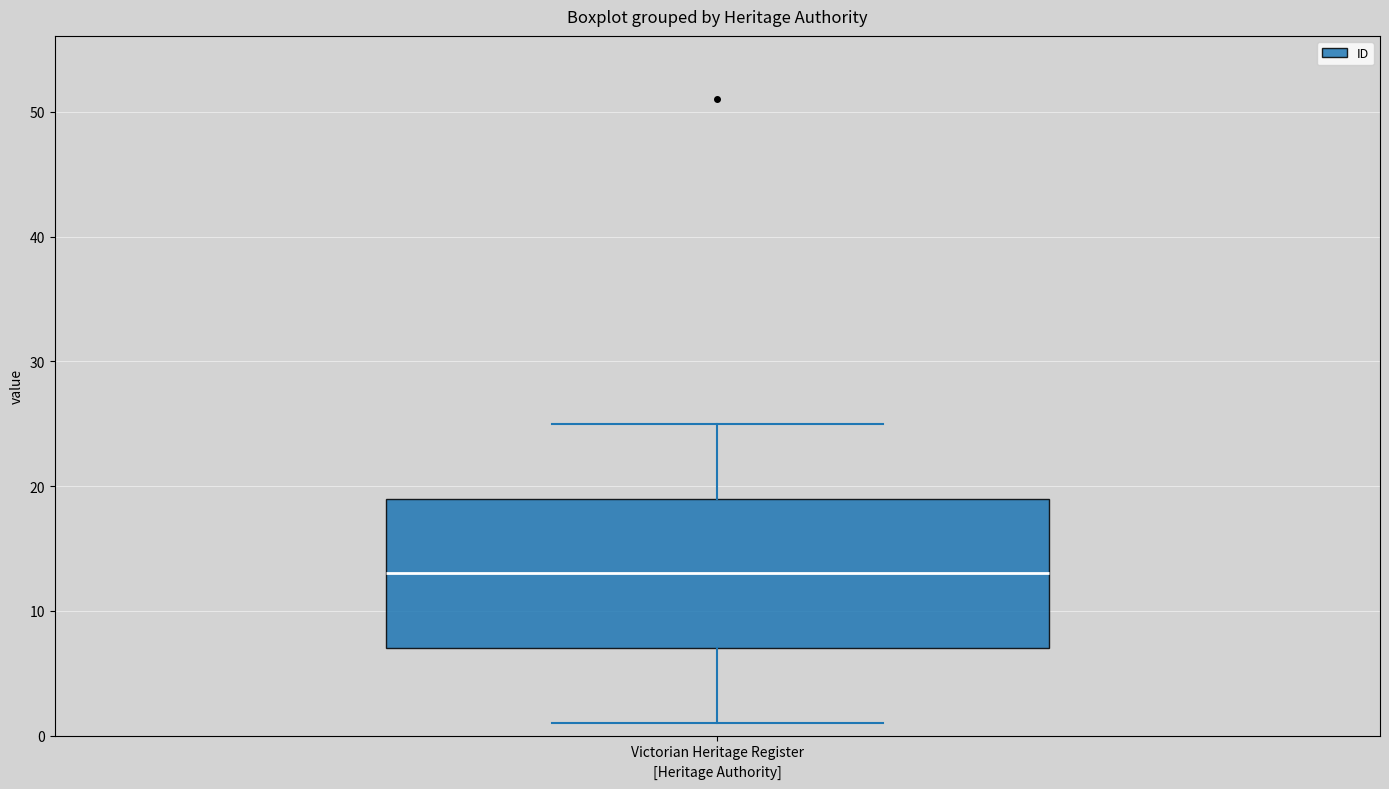

Where is the lower edge of the box for Victorian Heritage Register on the y-axis? The values are not printed on the chart, so give them approximately, as read against the axis.

7